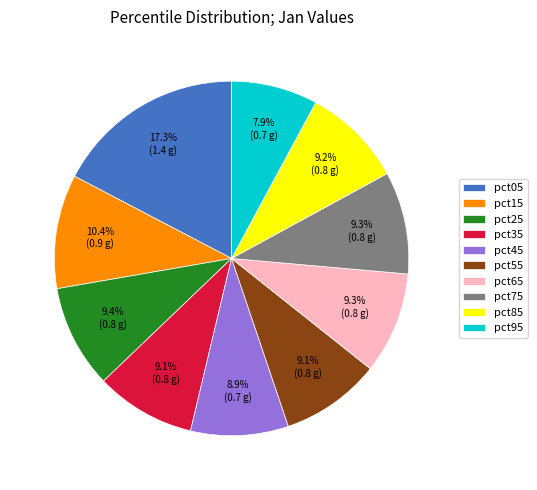

Is it true that pct65 is 9% of the pie?

True